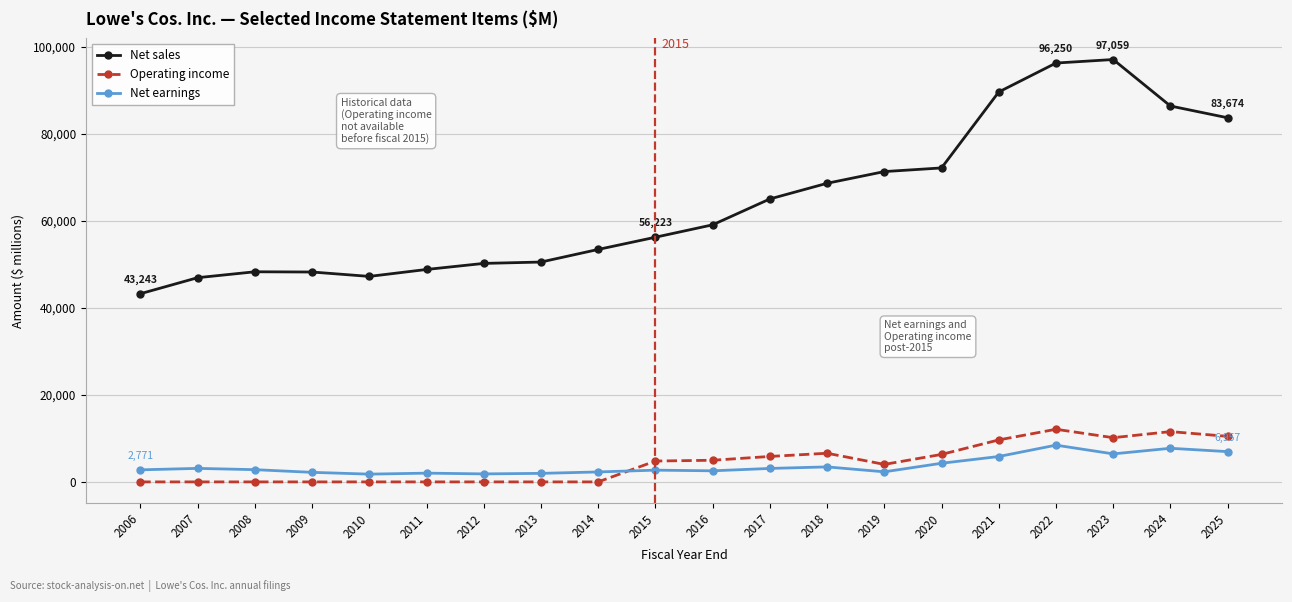

What is the difference between the maximum and minimum values in the Net earnings series?

6659